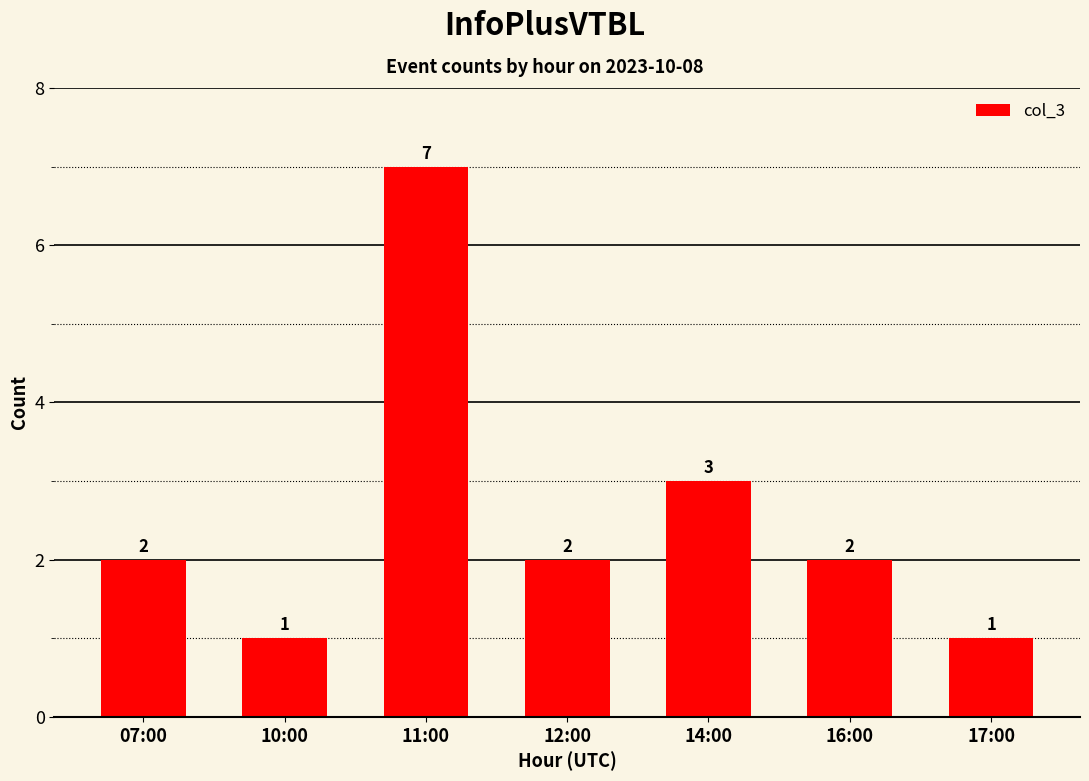

At which category does the chart reach its peak across all series?

11:00